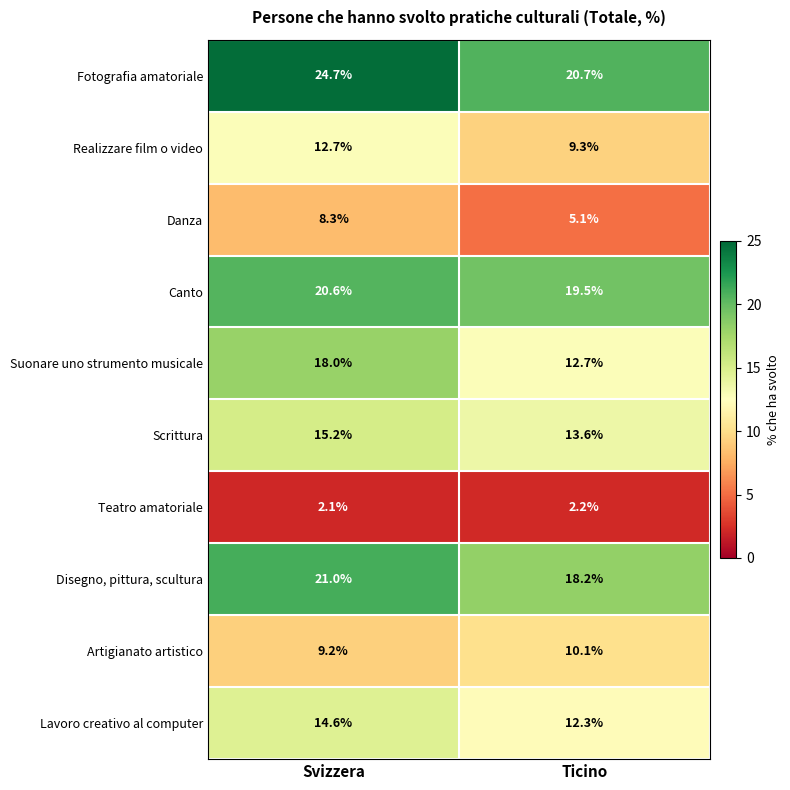

Is it true that Suonare uno strumento musicale equals 18.0 at Svizzera?

True